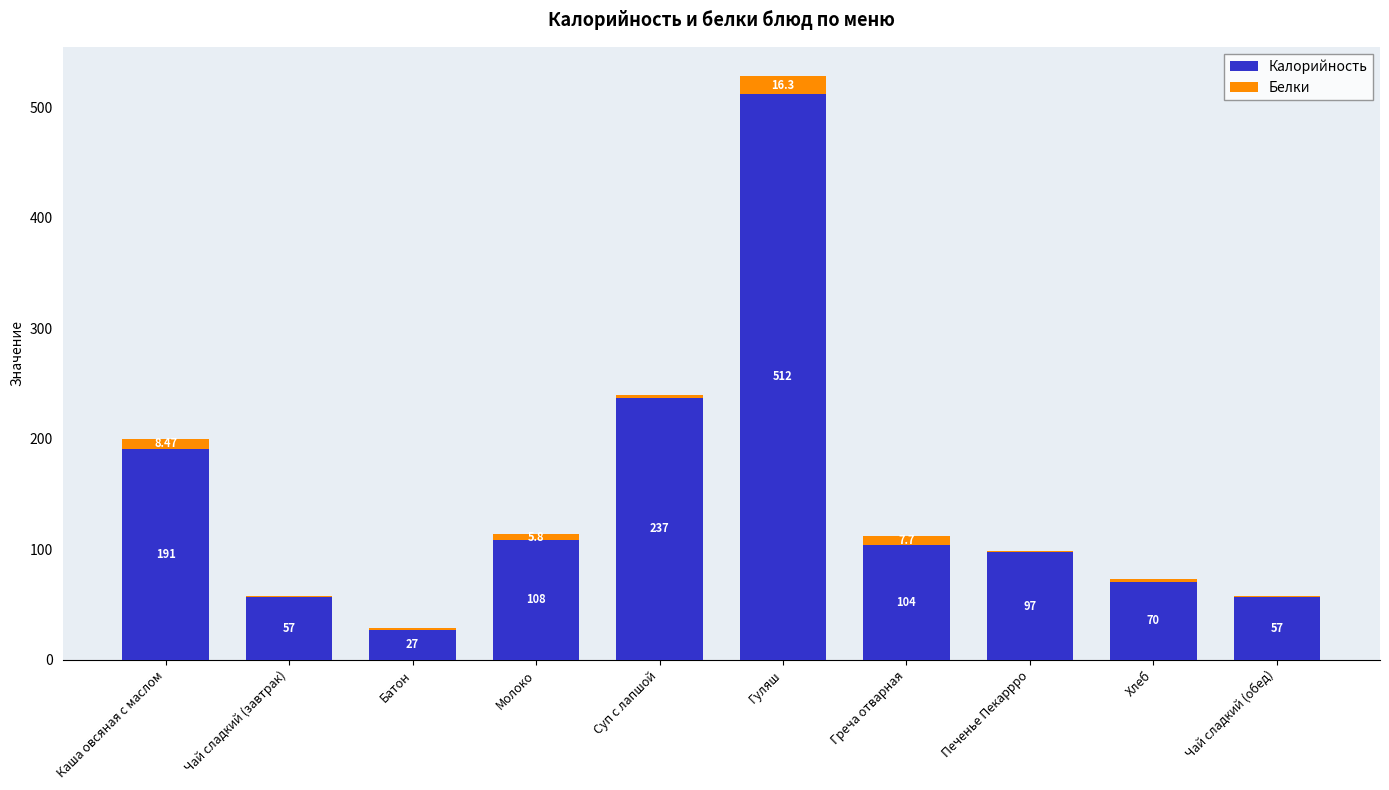

What is the sum of all Калорийность values?

1460.0